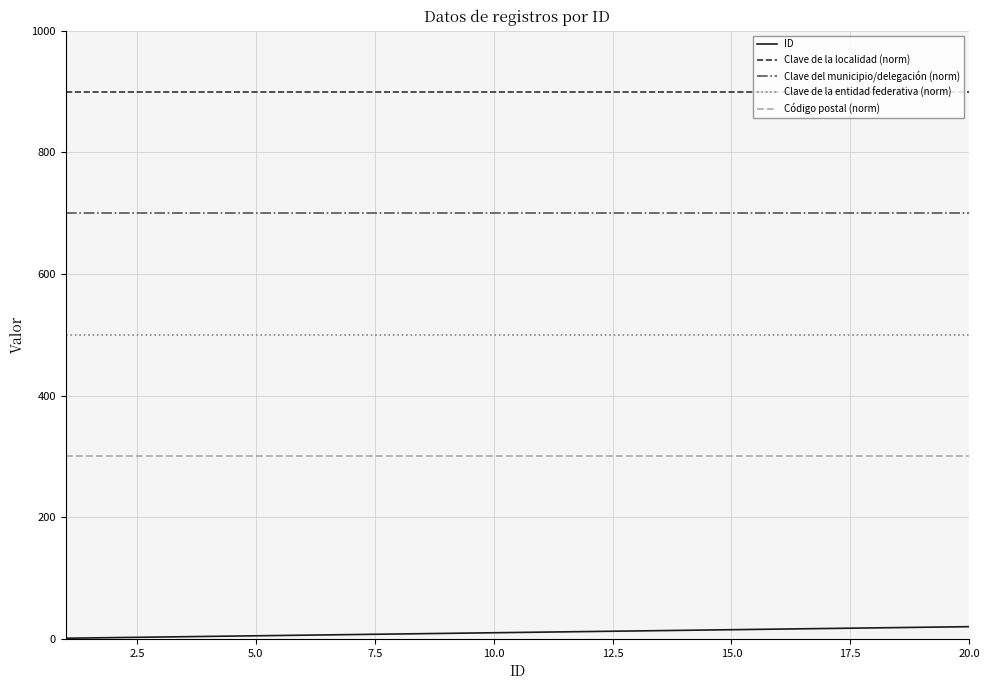

Which series has the largest total across all categories?

Clave de la localidad (norm)